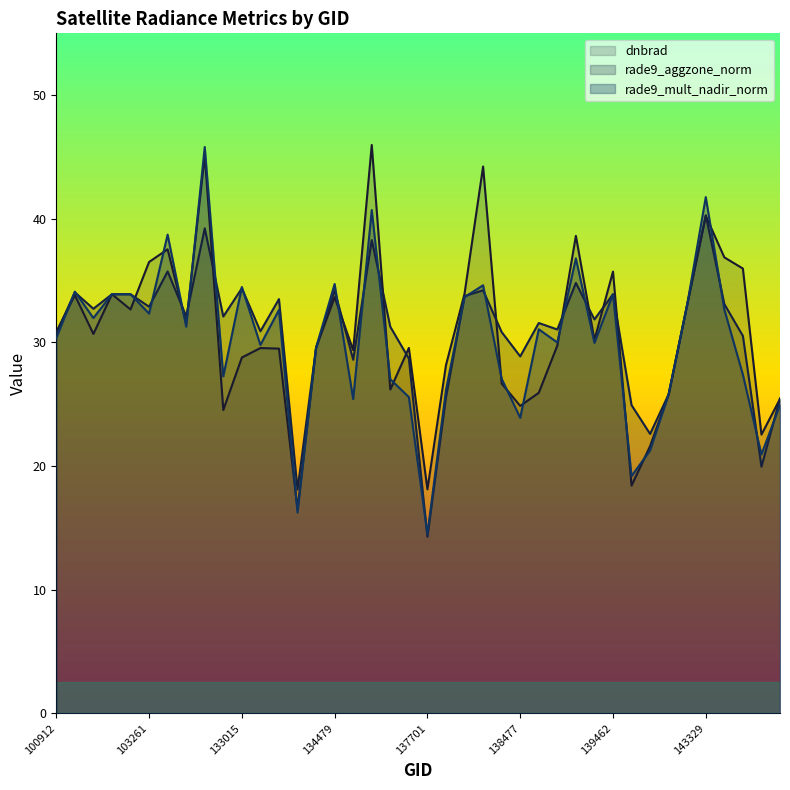

True or false: rade9_mult_nadir_norm has a value of 41.4 at 103860.

False